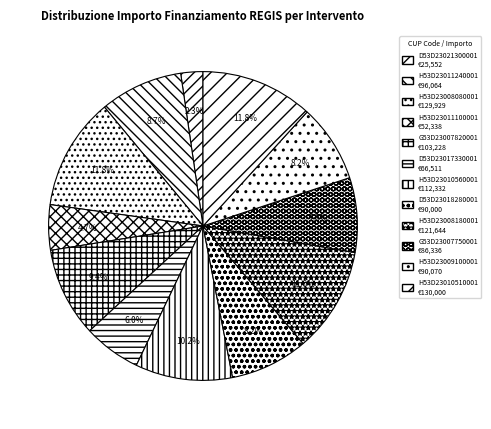

Rank the categories by value from highest to lowest.

H53D23010510001, H53D23008080001, H53D23008180001, H53D23010560001, G53D23007820001, H53D23011240001, H53D23009100001, D53D23018280001, G53D23007750001, D53D23017330001, H53D23011100001, D53D23021300001